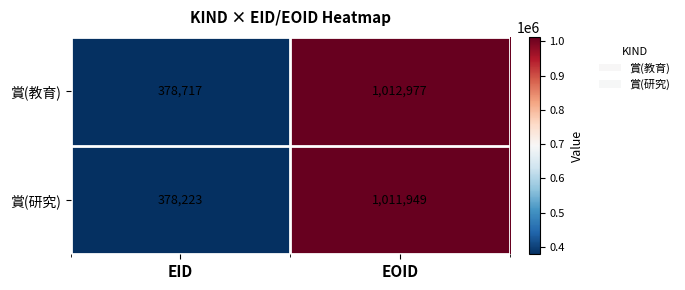

The value of 賞(教育) at EID is 378717. True or false?

True